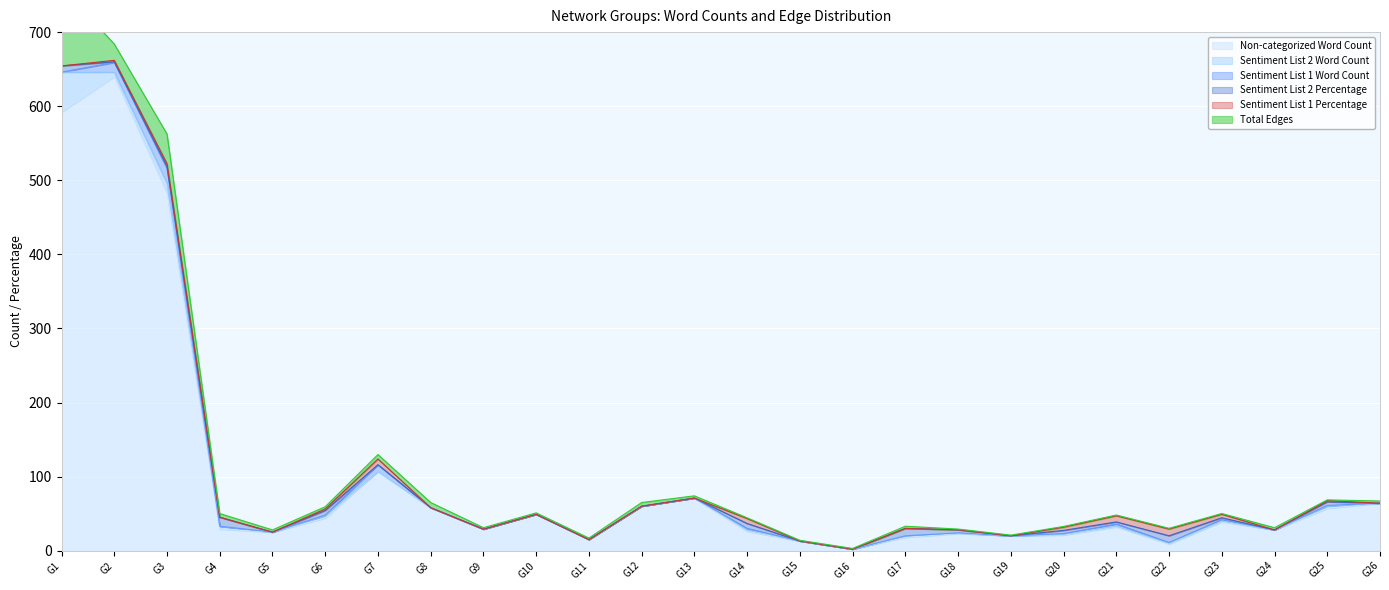

Reading left to right, transcribe all the data shown in this chart.

Non-categorized Word Count: G1=592.0	G2=640.0	G3=483.0	G4=29.0	G5=25.0	G6=44.0	G7=107.0	G8=58.0	G9=29.0	G10=49.0	G11=15.0	G12=60.0	G13=71.0	G14=26.0	G15=13.0	G16=2.0	G17=18.0	G18=23.0	G19=20.0	G20=21.0	G21=32.0	G22=9.0	G23=39.0	G24=28.0	G25=57.0	G26=64.0
Sentiment List 2 Word Count: G1=54.0	G2=6.0	G3=13.0	G4=4.0	G5=0.0	G6=3.0	G7=0.0	G8=0.0	G9=0.0	G10=0.0	G11=0.0	G12=0.0	G13=0.0	G14=2.0	G15=0.0	G16=0.0	G17=2.0	G18=1.0	G19=0.0	G20=1.0	G21=1.0	G22=1.0	G23=1.0	G24=0.0	G25=3.0	G26=0.0
Sentiment List 1 Word Count: G1=0.0	G2=13.0	G3=20.0	G4=0.0	G5=0.0	G6=1.0	G7=9.0	G8=0.0	G9=0.0	G10=0.0	G11=0.0	G12=0.0	G13=0.0	G14=2.0	G15=0.0	G16=0.0	G17=0.0	G18=0.0	G19=0.0	G20=1.0	G21=3.0	G22=1.0	G23=2.0	G24=0.0	G25=1.0	G26=0.0
Sentiment List 2 Percentage: G1=8.4	G2=0.9	G3=2.5	G4=12.1	G5=0.0	G6=6.2	G7=0.0	G8=0.0	G9=0.0	G10=0.0	G11=0.0	G12=0.0	G13=0.0	G14=6.7	G15=0.0	G16=0.0	G17=10.0	G18=4.2	G19=0.0	G20=4.3	G21=2.8	G22=9.1	G23=2.4	G24=0.0	G25=4.9	G26=0.0
Sentiment List 1 Percentage: G1=0.0	G2=2.0	G3=3.9	G4=0.0	G5=0.0	G6=2.1	G7=7.8	G8=0.0	G9=0.0	G10=0.0	G11=0.0	G12=0.0	G13=0.0	G14=6.7	G15=0.0	G16=0.0	G17=0.0	G18=0.0	G19=0.0	G20=4.3	G21=8.3	G22=9.1	G23=4.8	G24=0.0	G25=1.6	G26=0.0
Total Edges: G1=107.0	G2=22.0	G3=40.0	G4=5.0	G5=3.0	G6=3.0	G7=6.0	G8=7.0	G9=2.0	G10=2.0	G11=2.0	G12=5.0	G13=3.0	G14=1.0	G15=1.0	G16=1.0	G17=3.0	G18=1.0	G19=1.0	G20=1.0	G21=1.0	G22=1.0	G23=1.0	G24=3.0	G25=1.0	G26=3.0